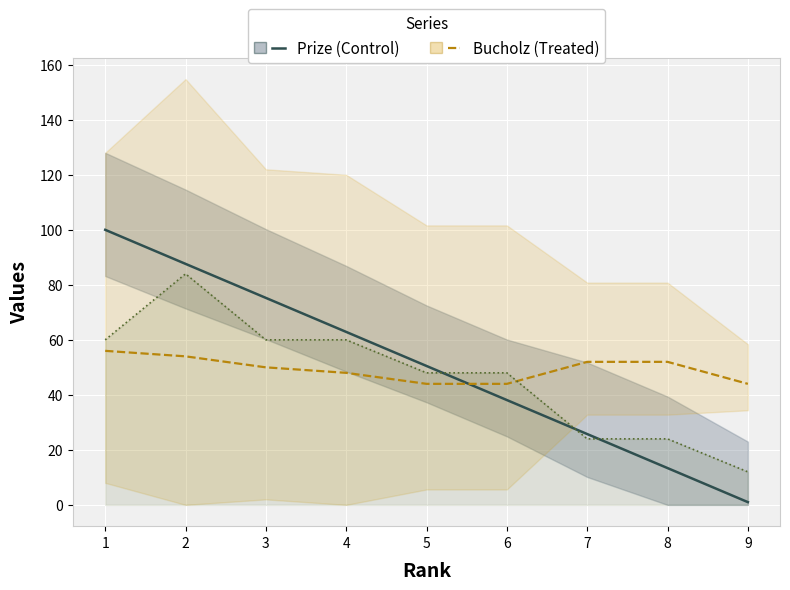

At which label is Prize closest to 50?

5